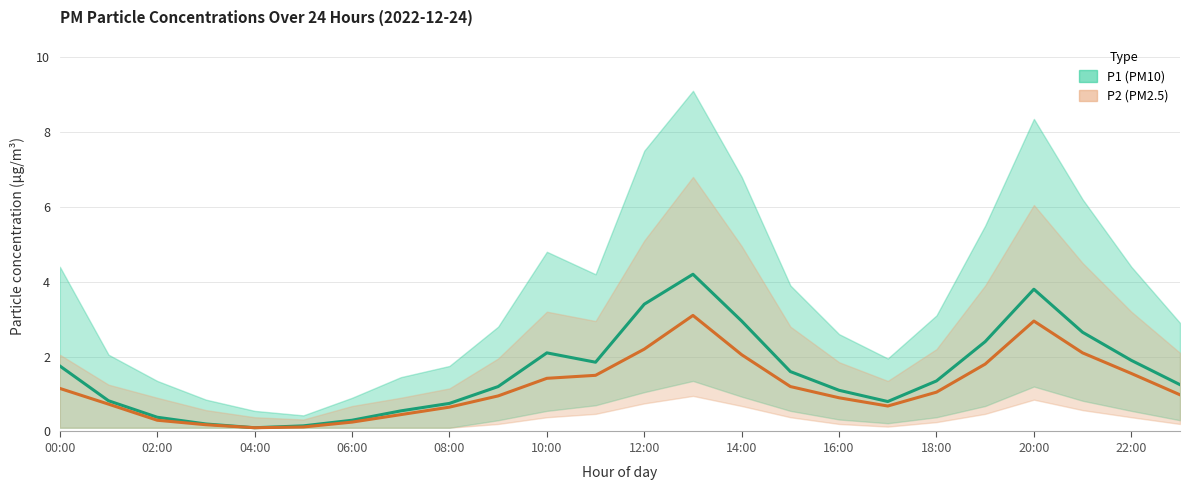

How many lines are shown in the chart?

2